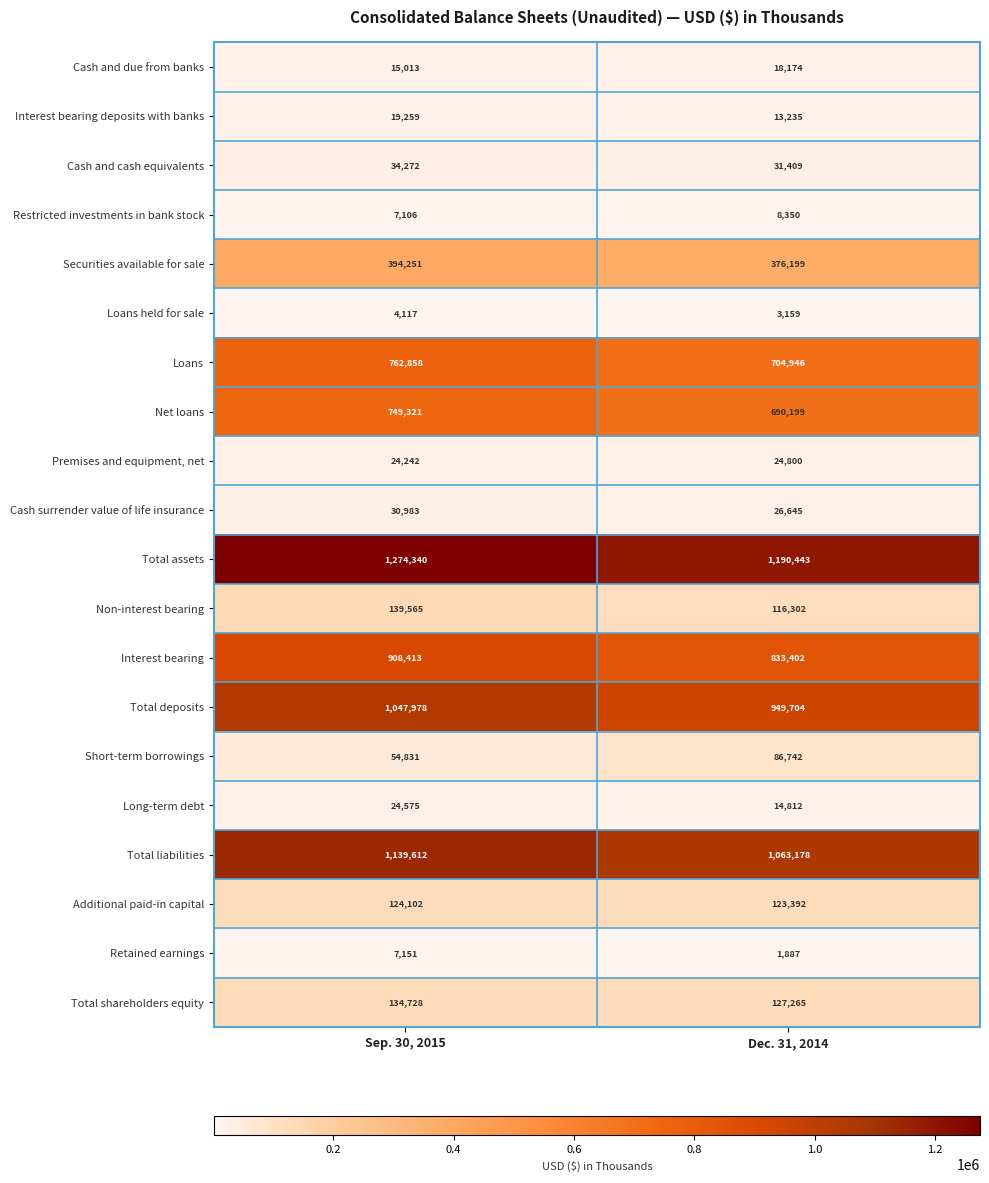

Which series has the largest range (max minus min)?

Total deposits